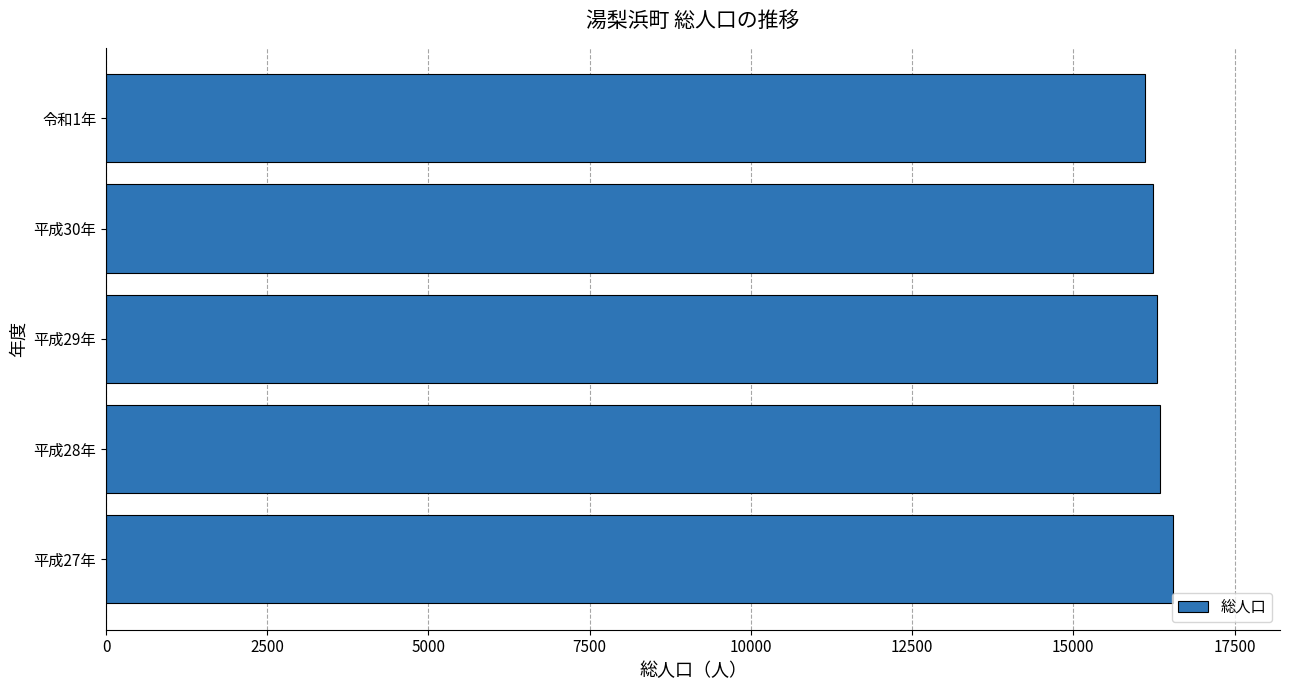

What is the minimum value shown in the chart?

16108